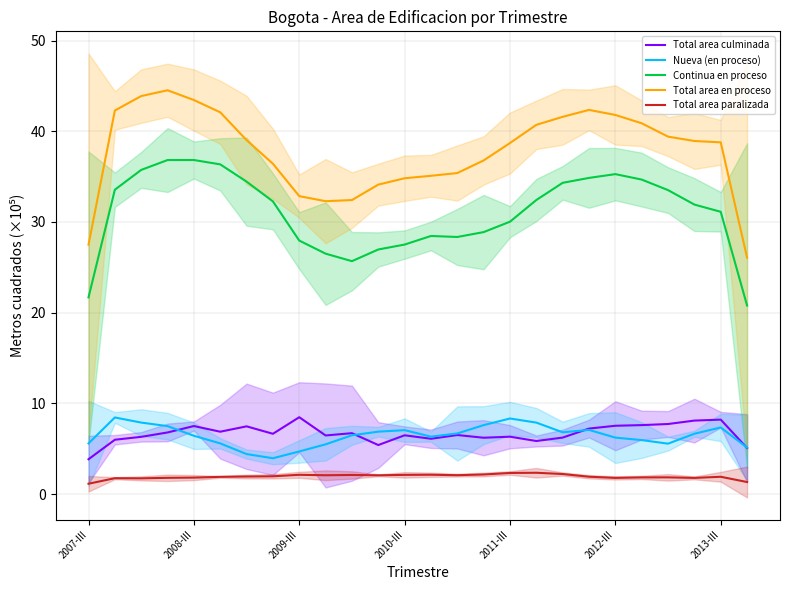

What is the approximate value of Total area en proceso at 2008-III?

43.4